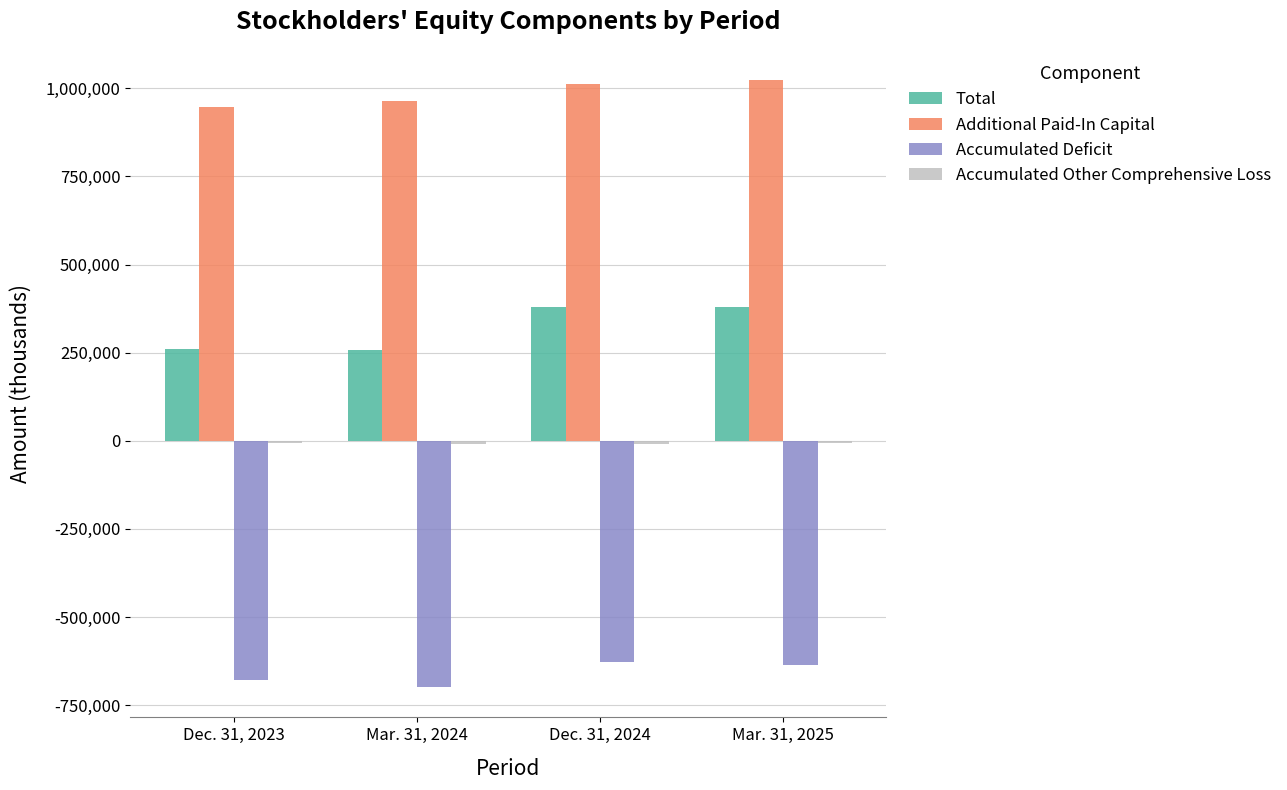

List the labels in order of Accumulated Deficit value, smallest first.

Mar. 31, 2024, Dec. 31, 2023, Mar. 31, 2025, Dec. 31, 2024